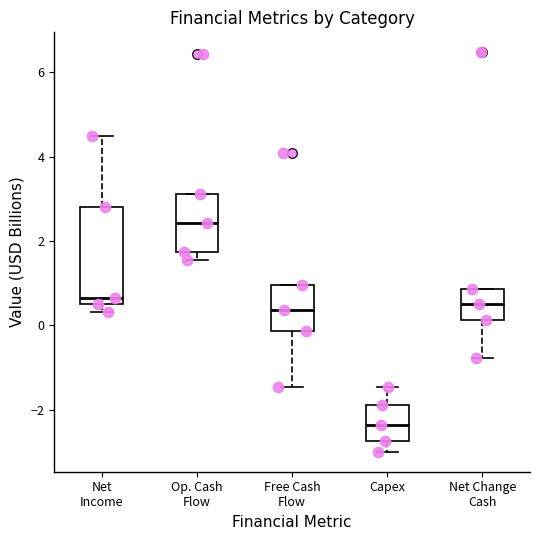

Comparing the boxes themselves (not the whiskers), which one is the tallest?

Net Income